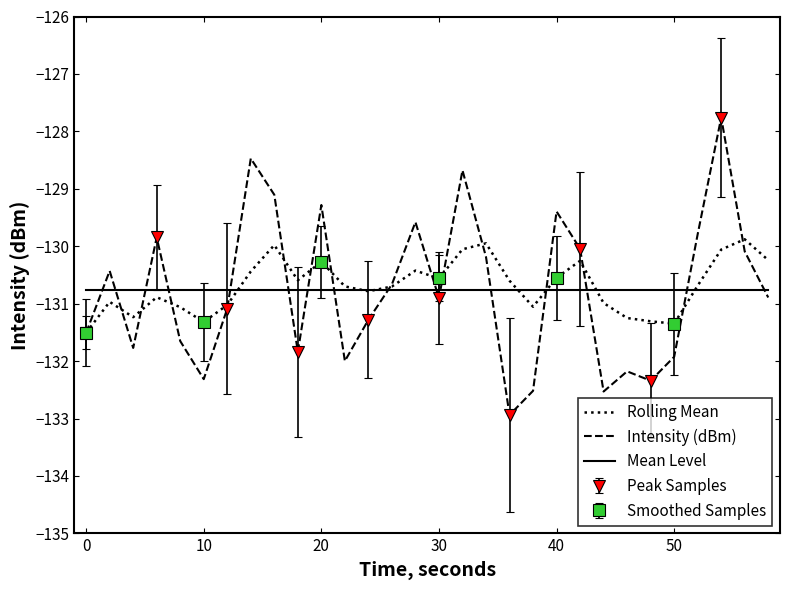

How many times do Intensity (dBm) and Mean Level cross each other?

16